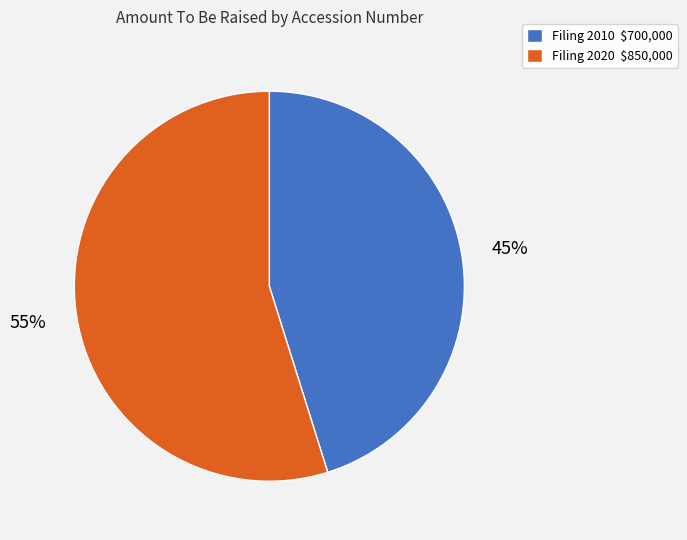

To the nearest percent, what is the average slice percentage?

50%